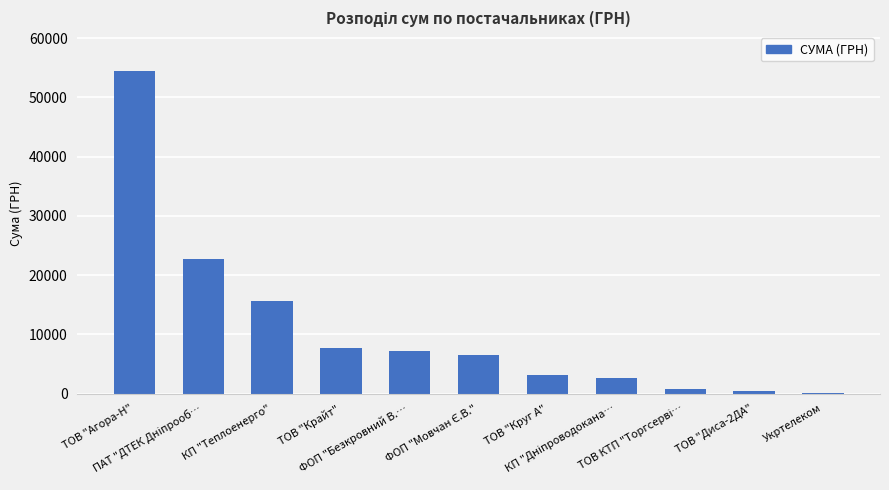

What is the greatest value displayed?

54485.6